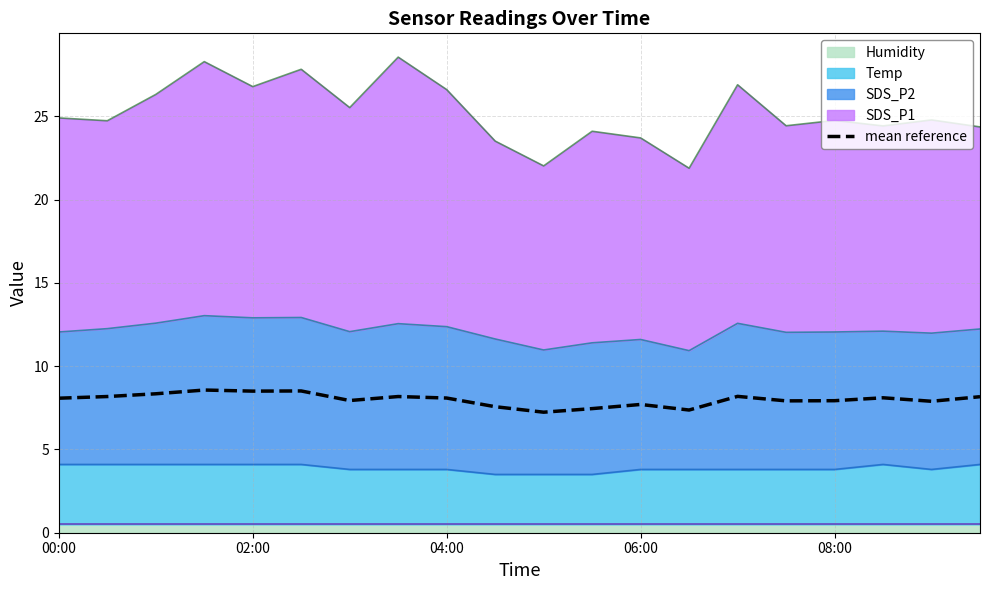

What is the ratio of the value at 06:00 to the value at 12?

1.1